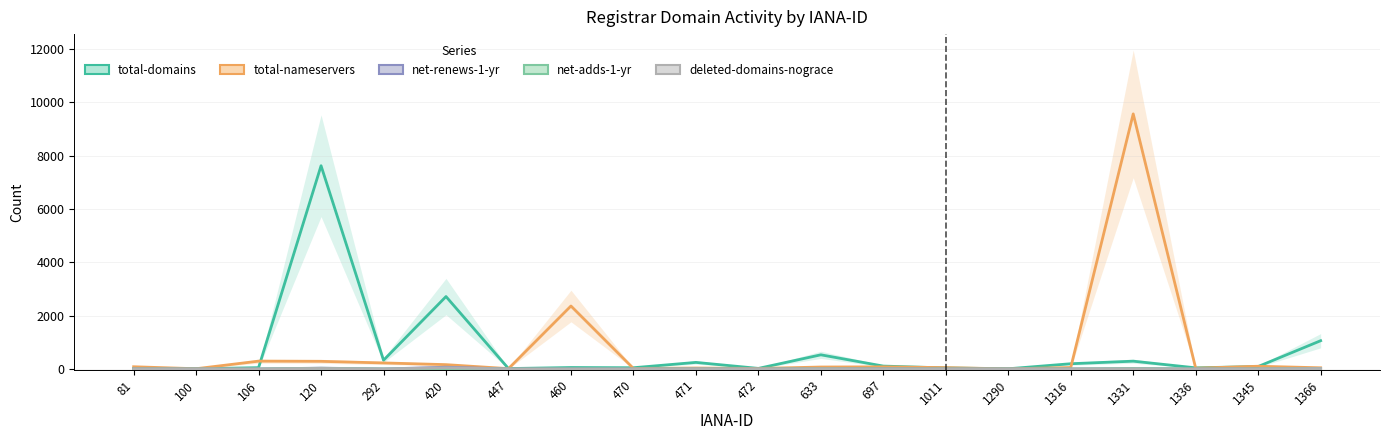

How many interior local peaks does the total-domains series have?

6